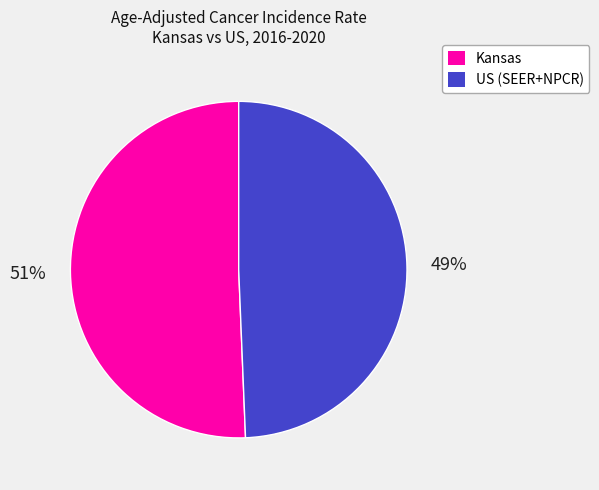

Is there any slice that represents more than half of the pie?

Yes